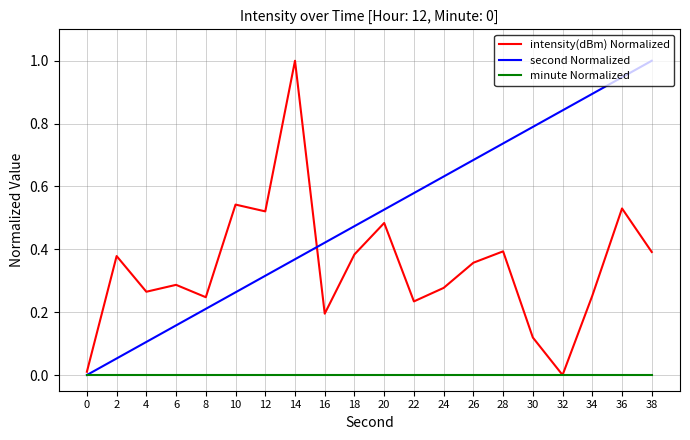

True or false: second Normalized has more than 2 points higher than both neighbors.

False